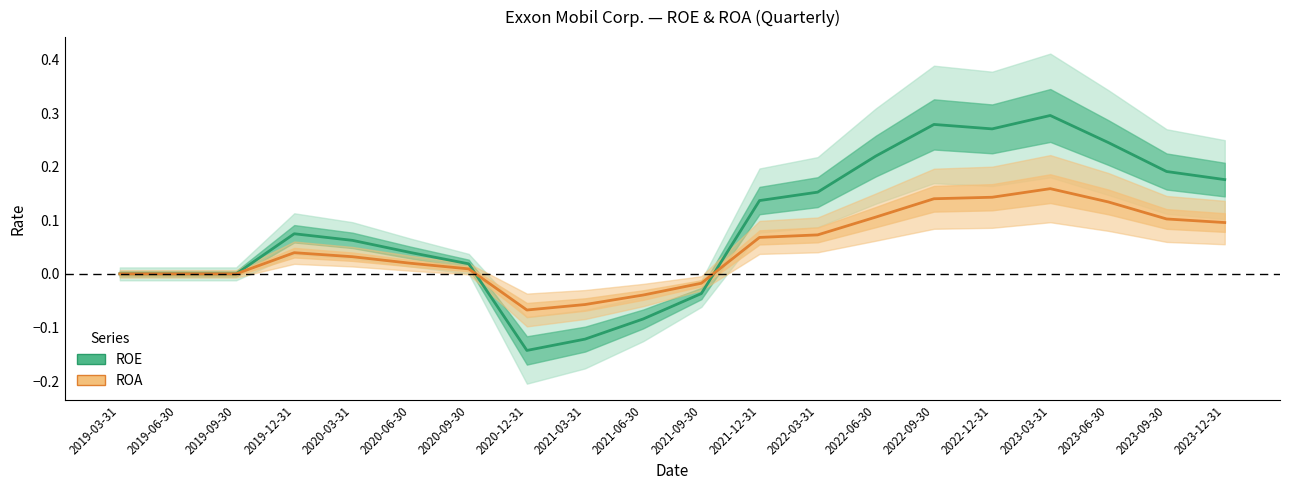

What is the difference between the maximum and minimum values in the ROA series?

0.2